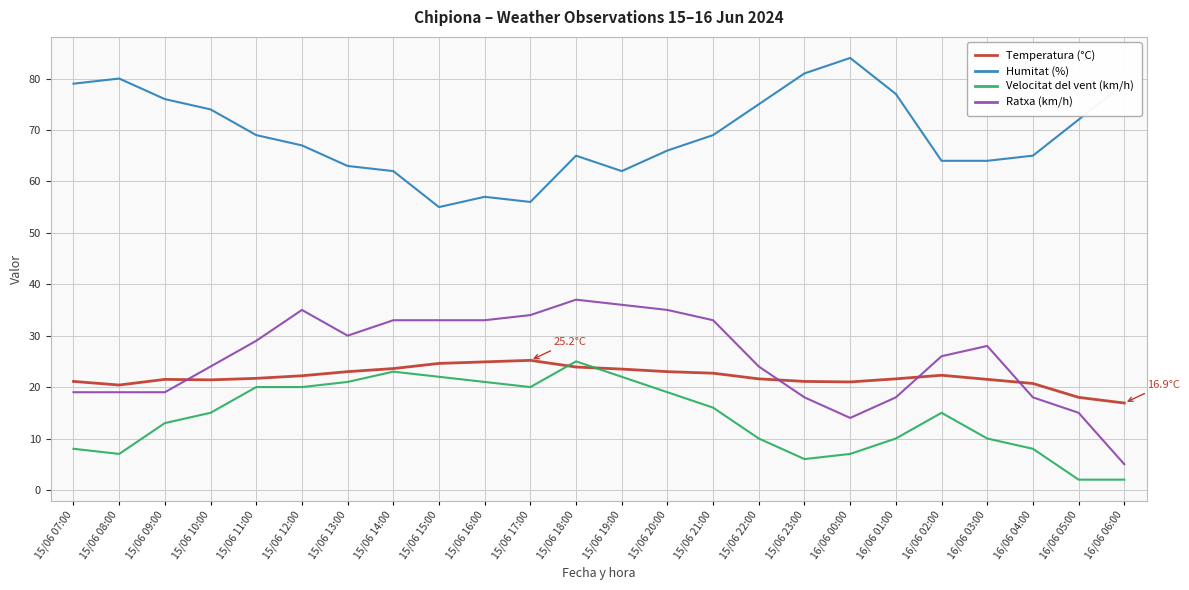

What is the maximum value for Humitat (%)?

84.0